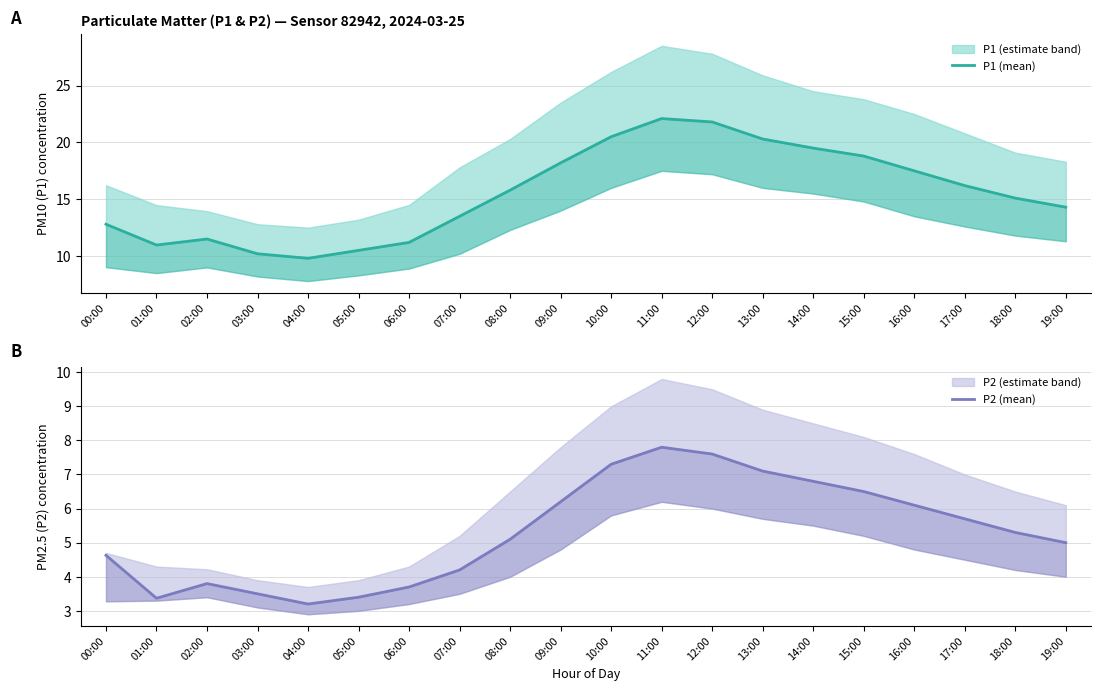

Between 02:00 and 06:00, which series saw the biggest shift?

P1 (mean)